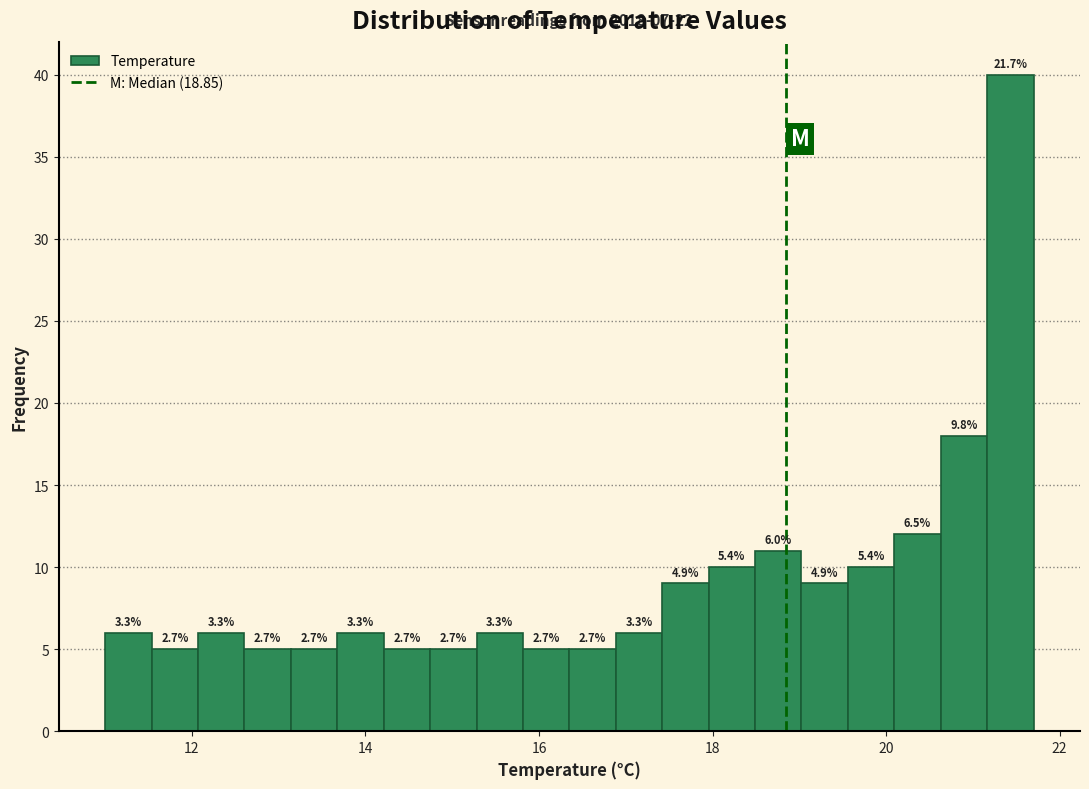

Read against the x-axis, roughly where is the centre of the tallest bar?

21.4